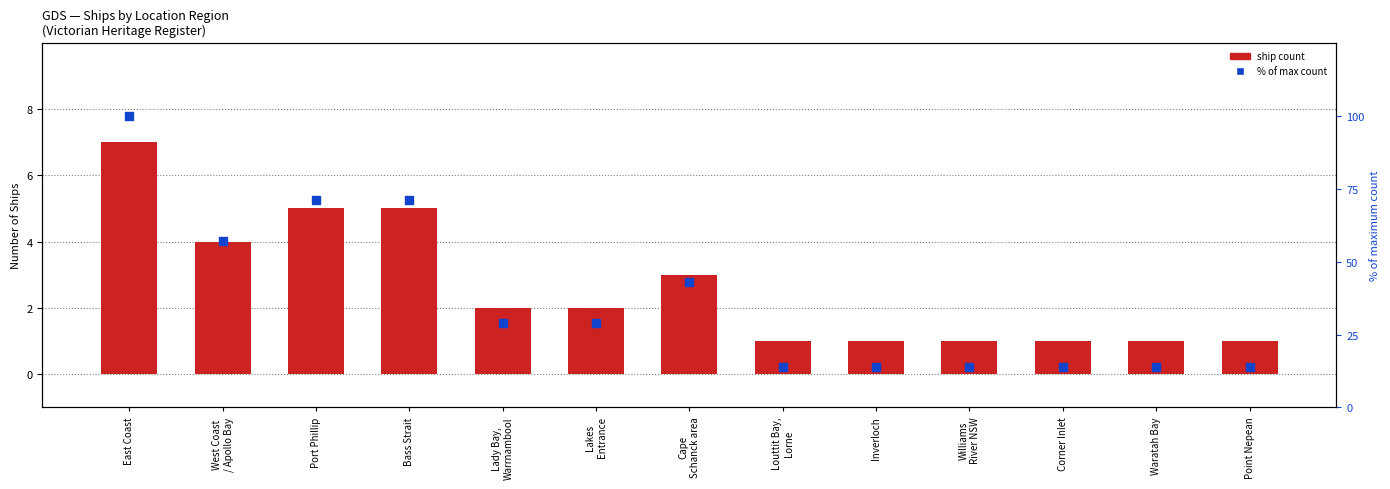

At which category is the sum across all series the highest?

East Coast